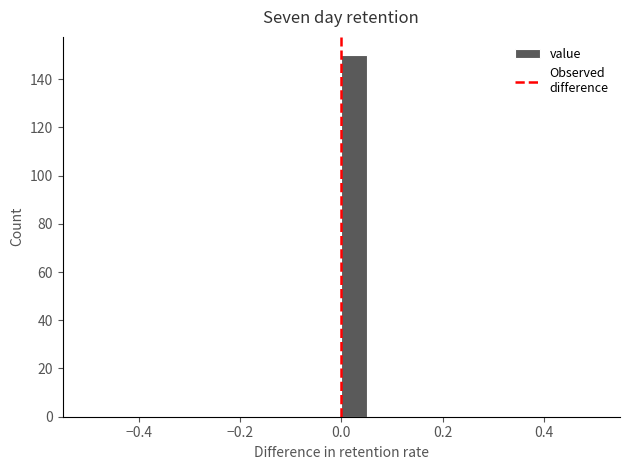

Read against the x-axis, roughly where is the centre of the tallest bar?

0.02